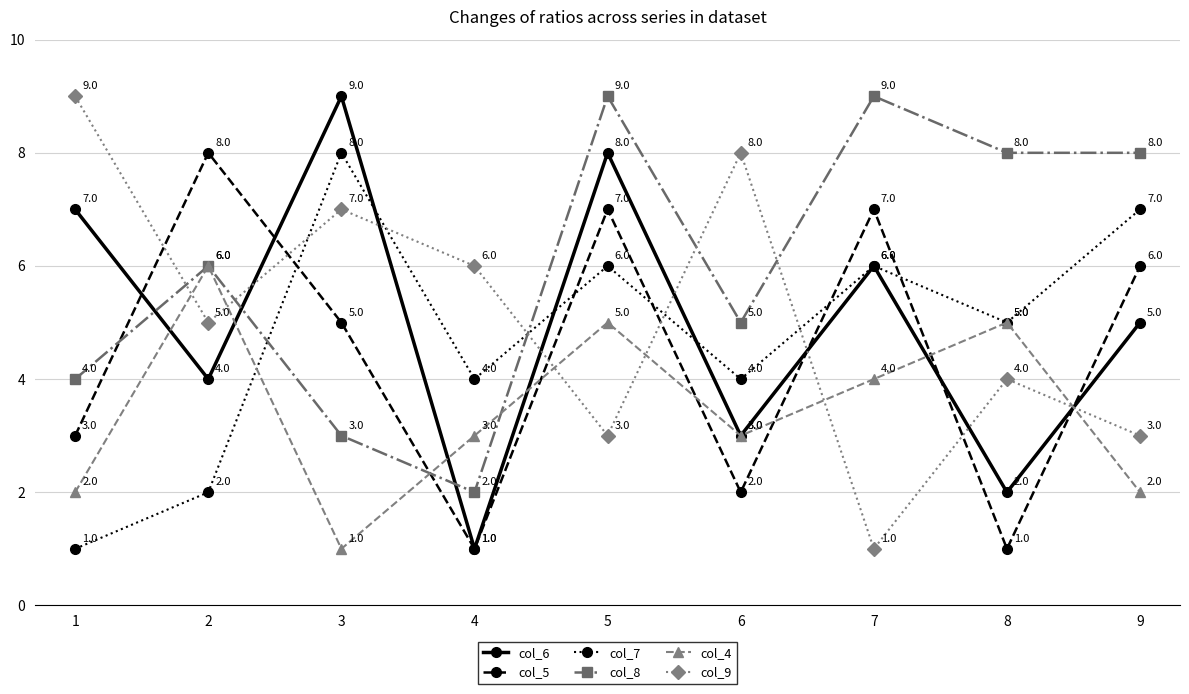

Count the number of data series in this chart.

6